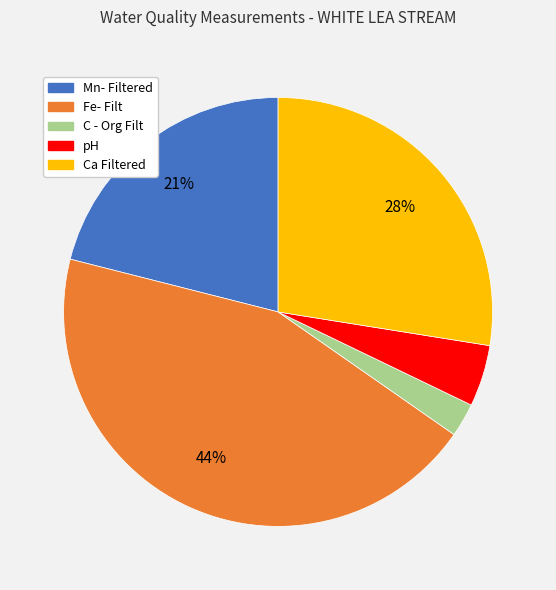

Does any single category account for the majority?

No